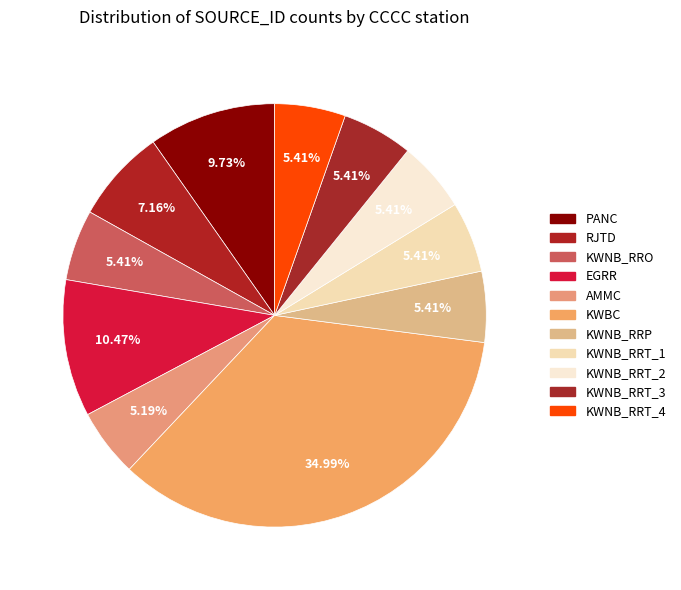

What percentage is the KWNB_RRT_3 slice, to the nearest percent?

5%